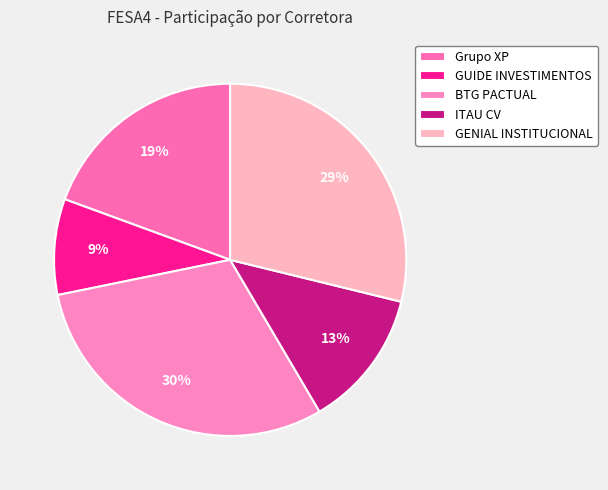

To the nearest percent, what is the difference between the largest and smallest slice percentages?

21%